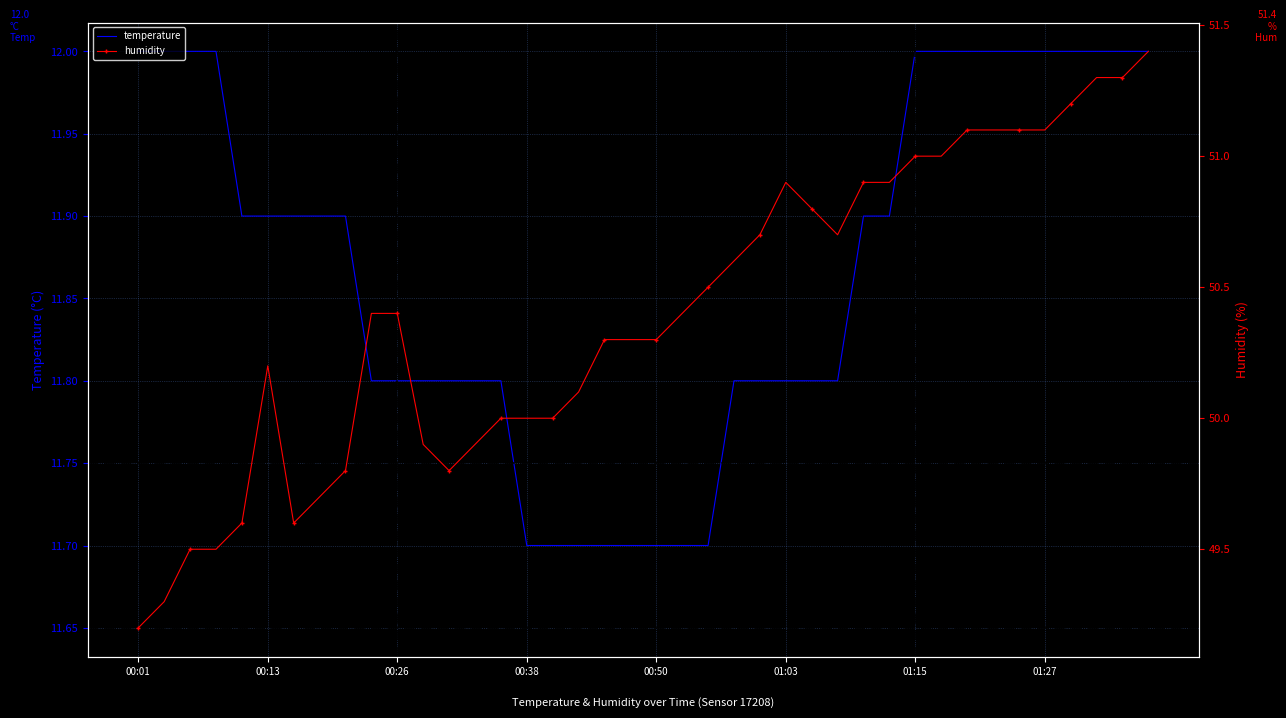

Between 22 and 29, which series saw the biggest shift?

humidity